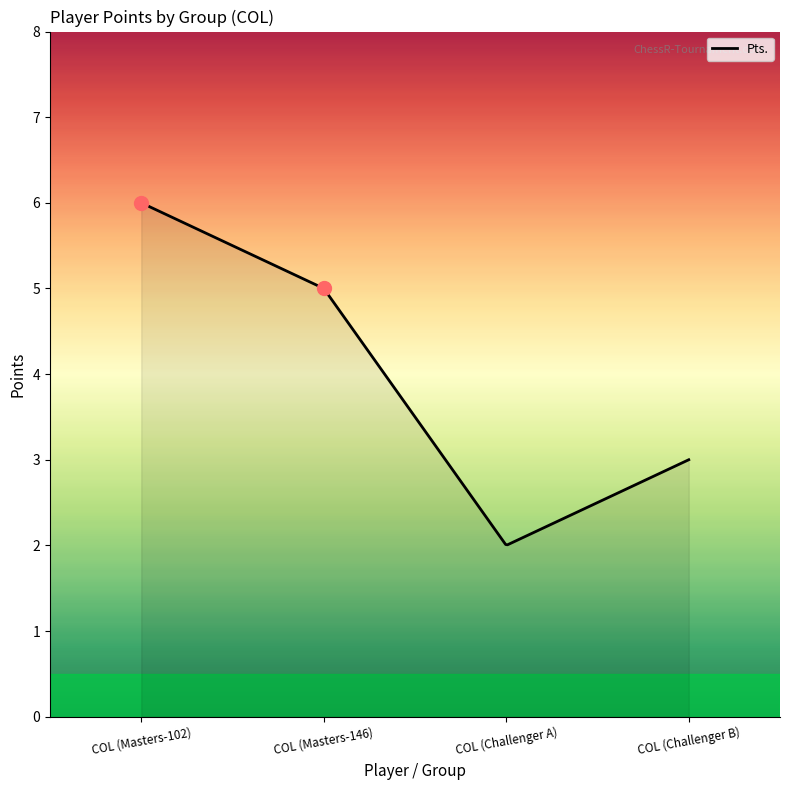

What is the smallest value displayed?

2.0